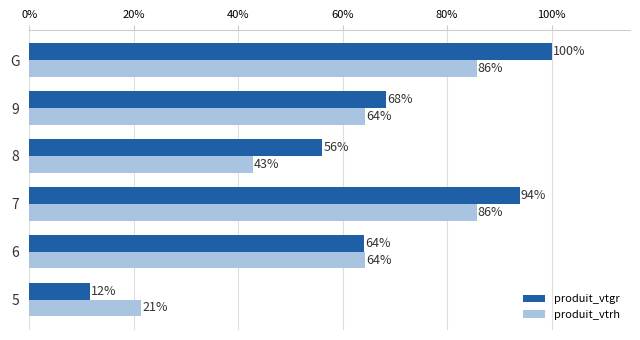

Rank the series by their maximum value, from lowest to highest.

produit_vtrh, produit_vtgr